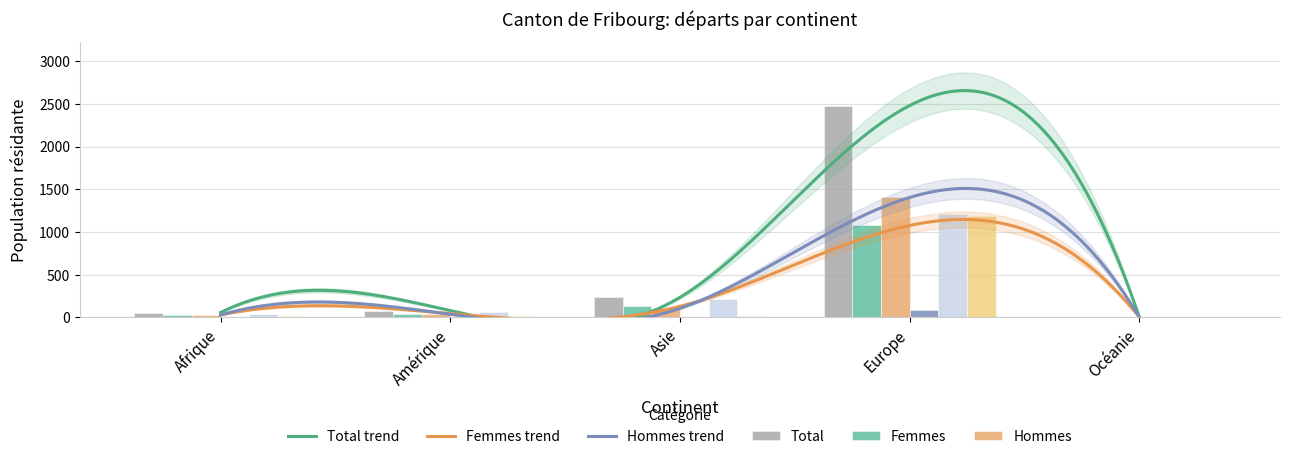

Is it true that Femmes equals 2 at Océanie?

True